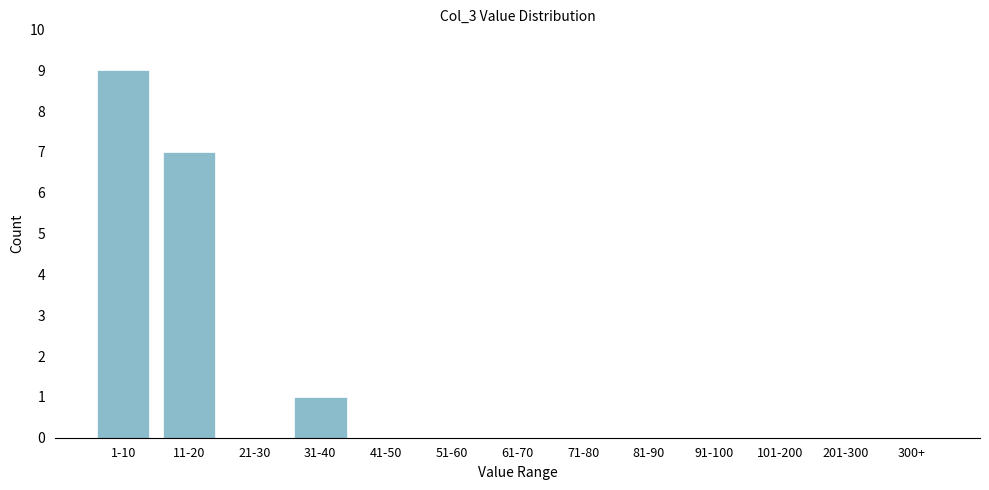

Reading left to right, transcribe all the data shown in this chart.

1-10=9	11-20=7	21-30=0	31-40=1	41-50=0	51-60=0	61-70=0	71-80=0	81-90=0	91-100=0	101-200=0	201-300=0	300+=0